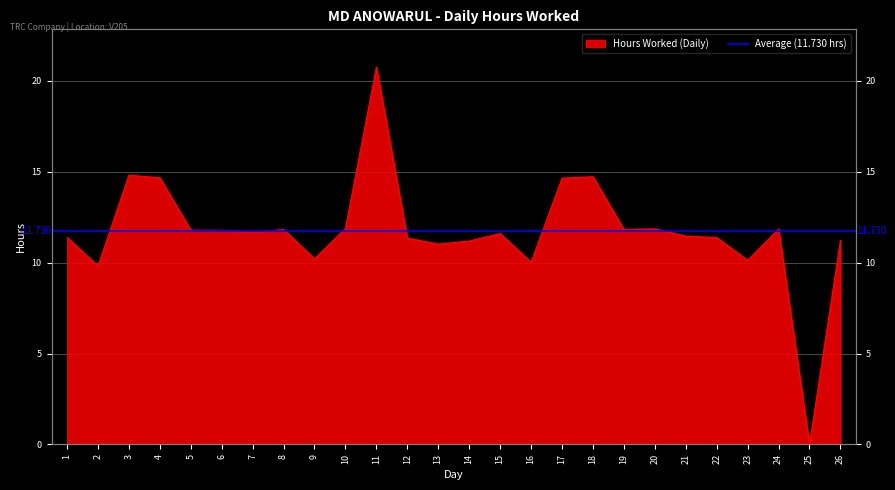

How many points are higher than both their immediate neighbors (excluding endpoints)?

7